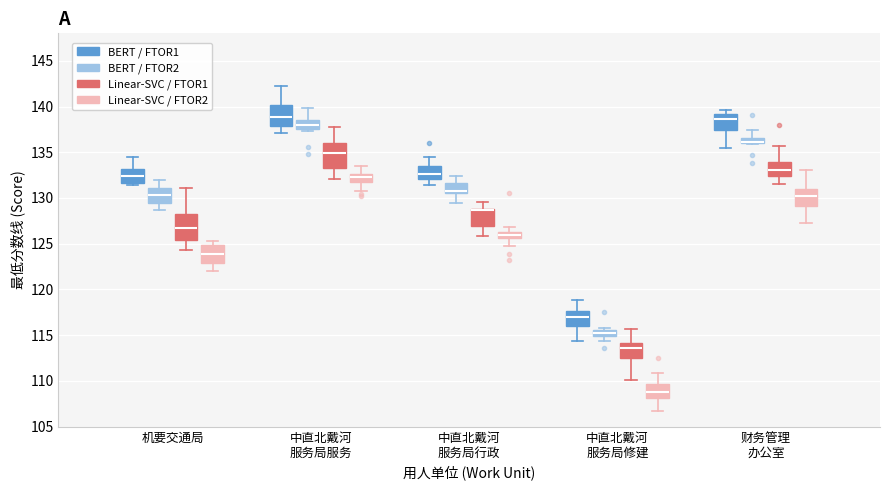

Where does the lower whisker of the box for 中直北戴河 服务局行政 (BERT / FTOR2) end on the y-axis? The values are not printed on the chart, so give them approximately, as read against the axis.

129.5